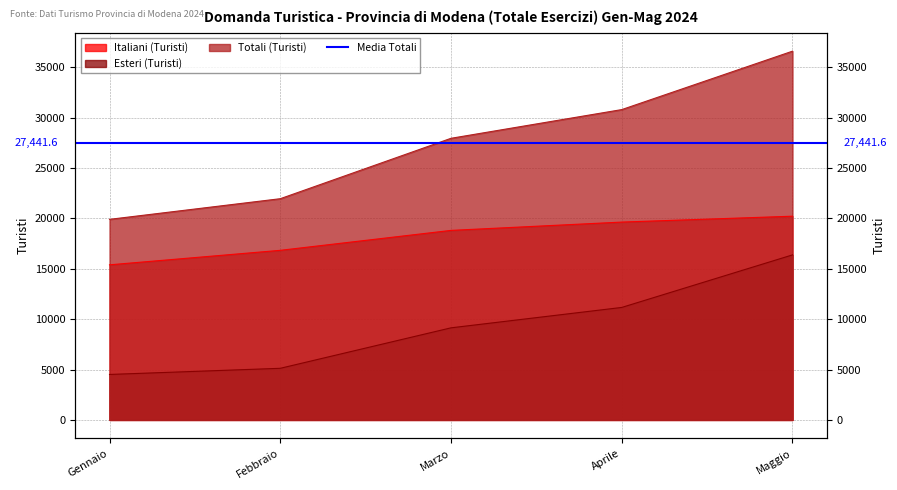

What is the label of the 3rd point from the right?

Marzo